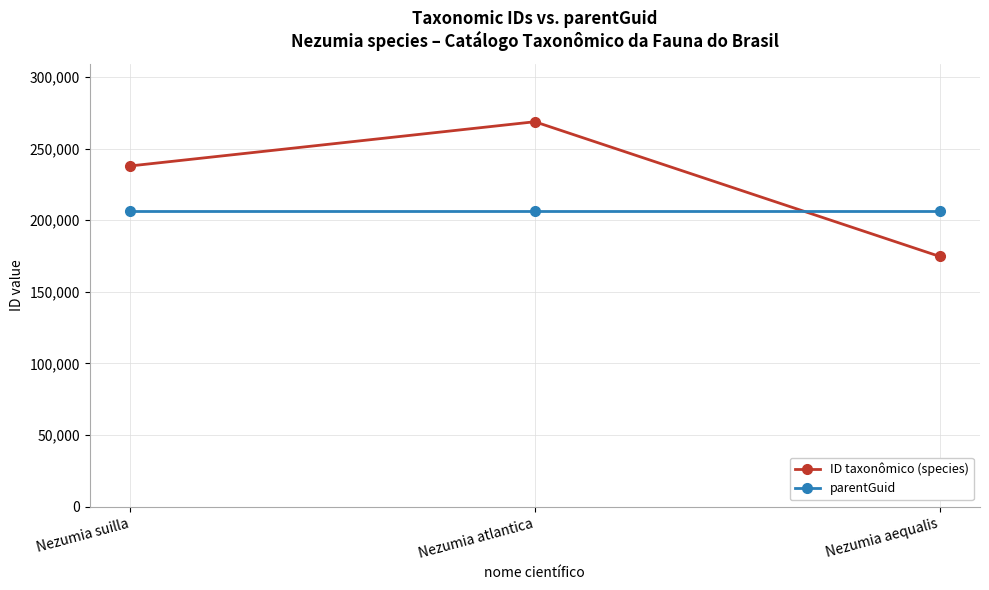

Reading left to right, list all the values displayed in this chart.

ID taxonômico (species): 237930	268805	174790
parentGuid: 206213	206213	206213